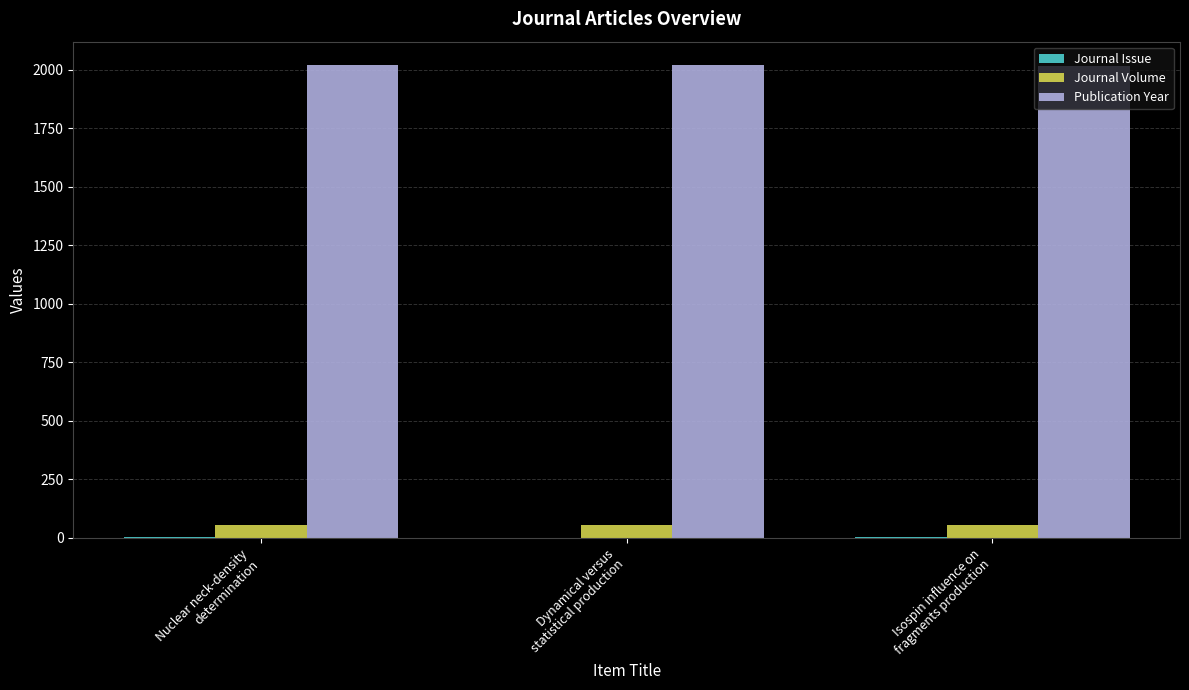

Which series has the largest total across all categories?

Publication Year